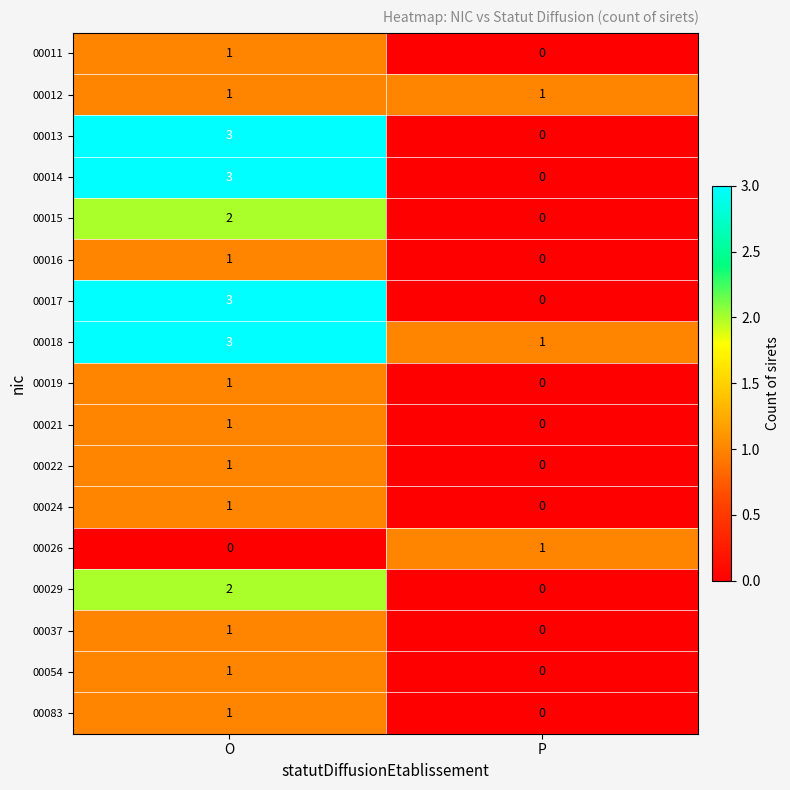

At which label does 00014 reach its peak?

O